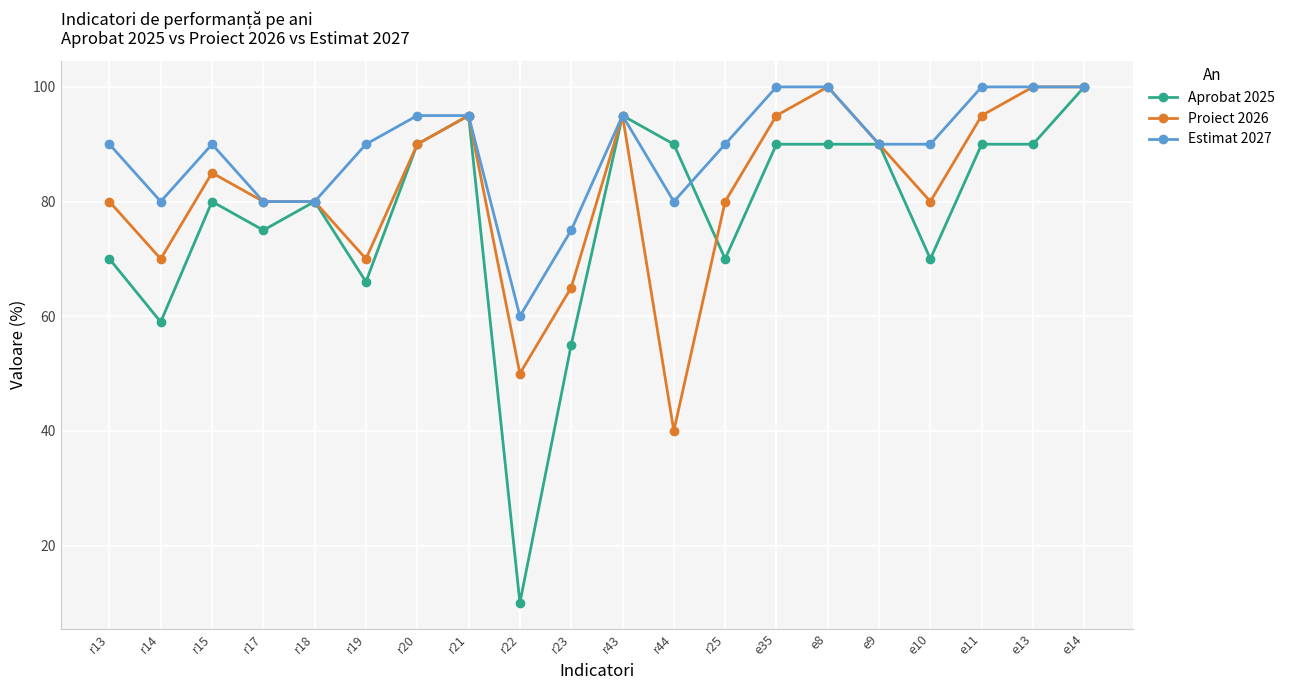

List the series in order of their overall mean, lowest first.

Aprobat 2025, Proiect 2026, Estimat 2027